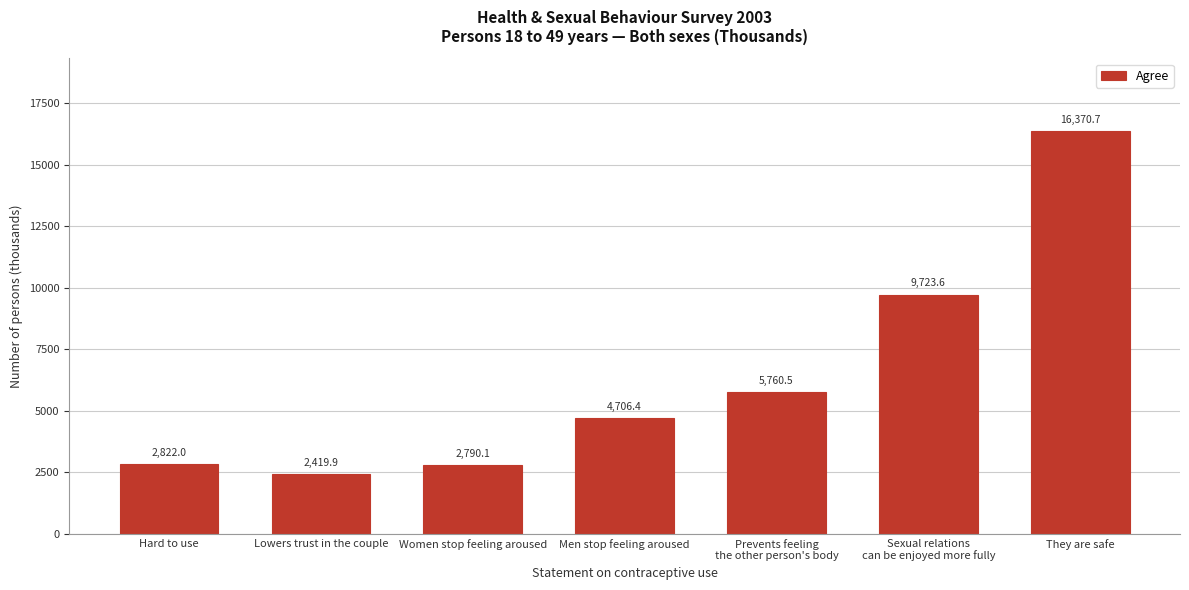

Reading left to right, extract all data points from this chart.

2822.0	2419.9	2790.1	4706.4	5760.5	9723.6	16370.7